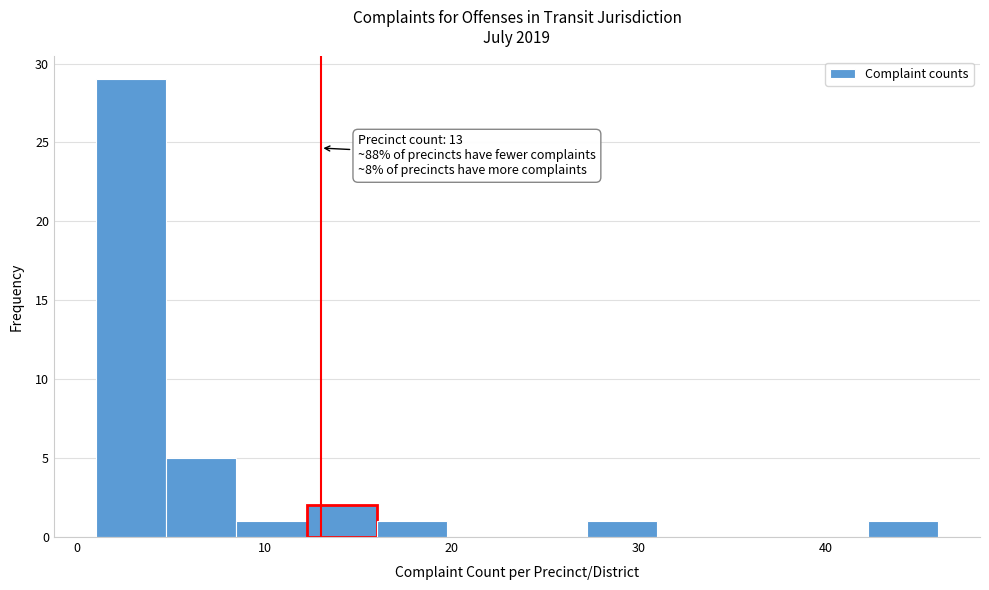

Read against the x-axis, roughly where is the centre of the tallest bar?

3